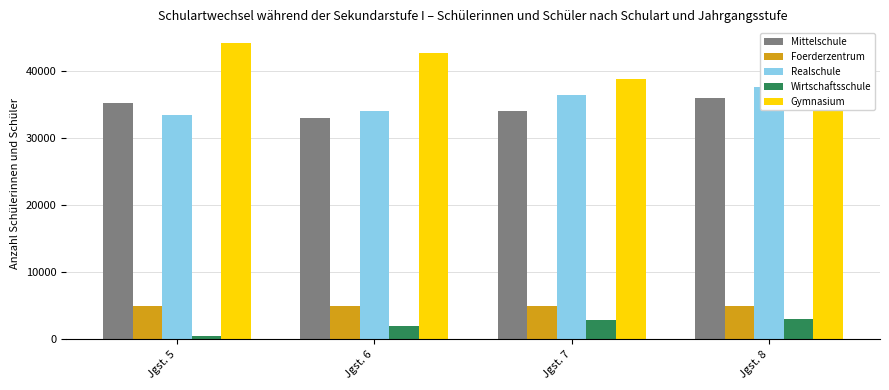

Which series changed the most between Jgst. 5 and Jgst. 6?

Mittelschule